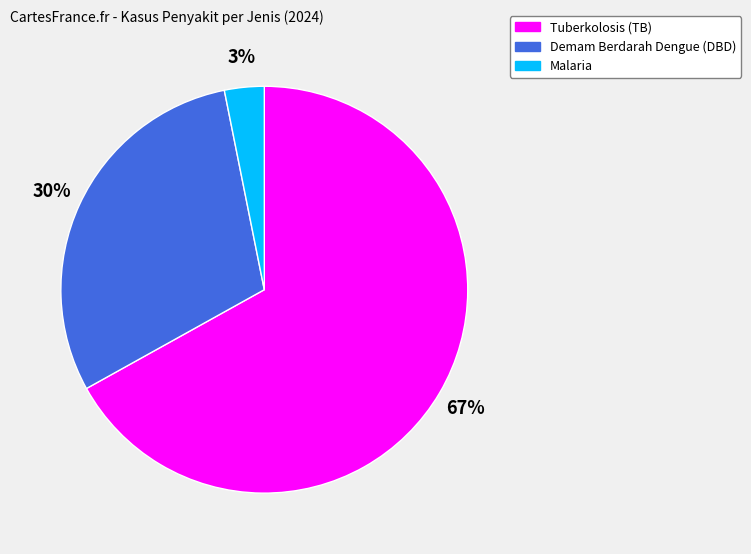

Is the sum of Demam Berdarah Dengue (DBD) and Tuberkolosis (TB) greater than half?

Yes